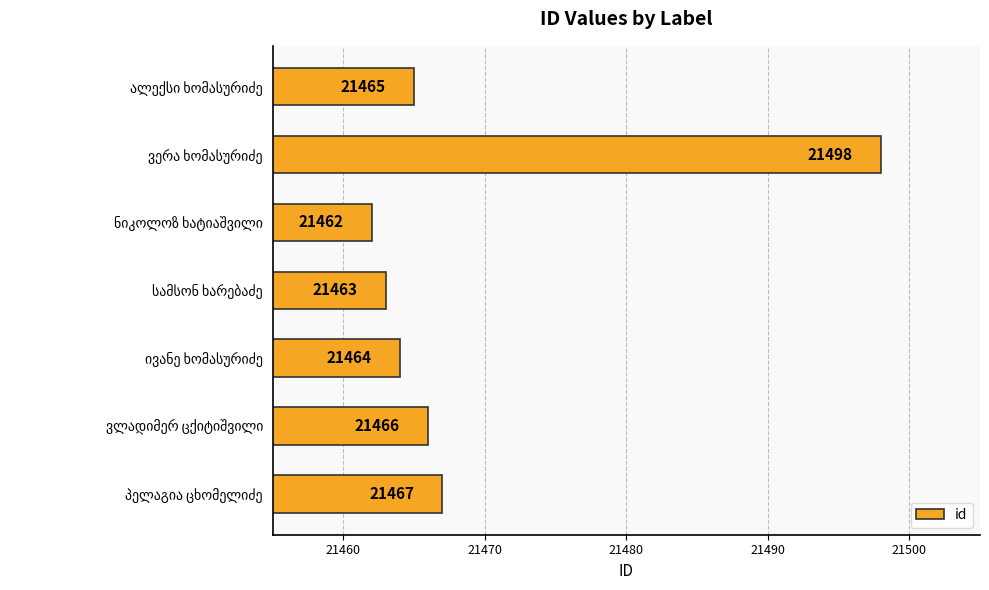

What is the greatest value displayed?

21498